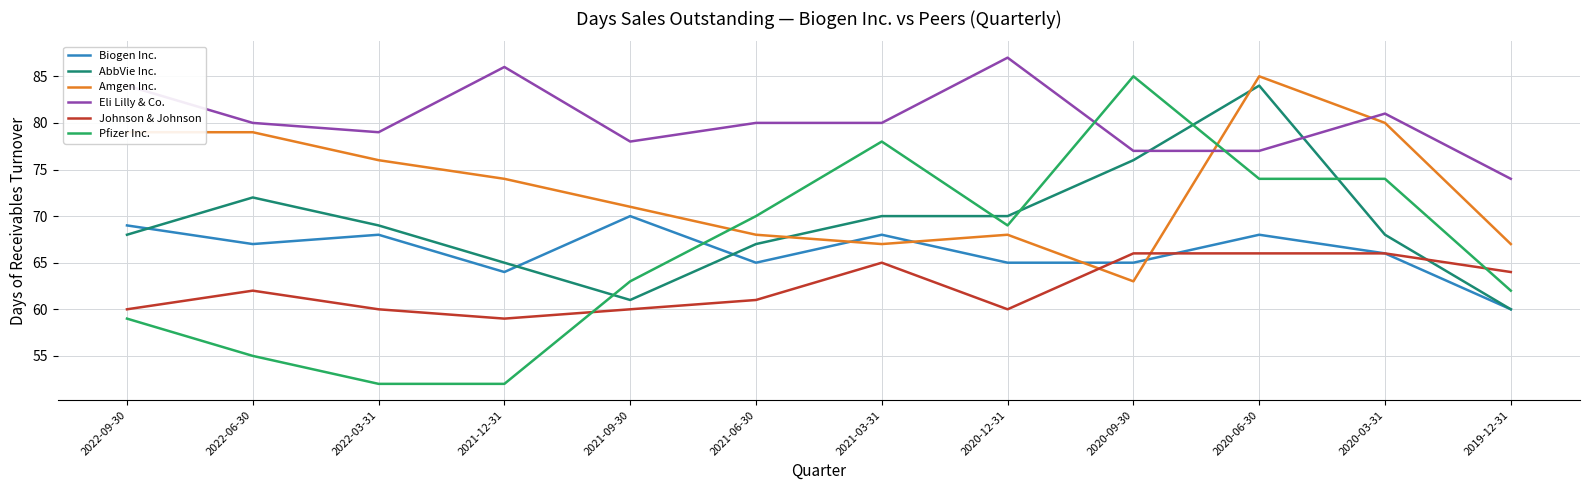

What is the difference between the maximum and minimum values in the AbbVie Inc. series?

24